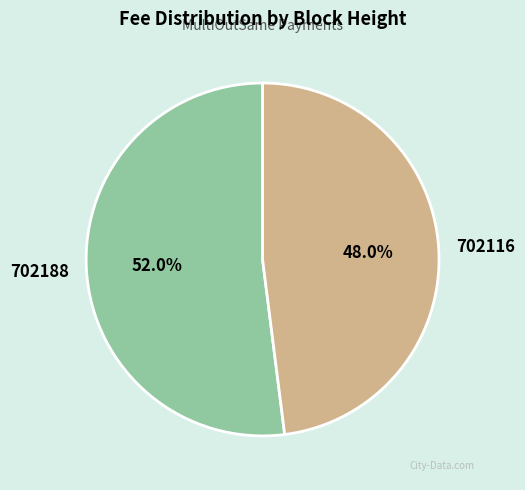

How many slices are in this pie chart?

2